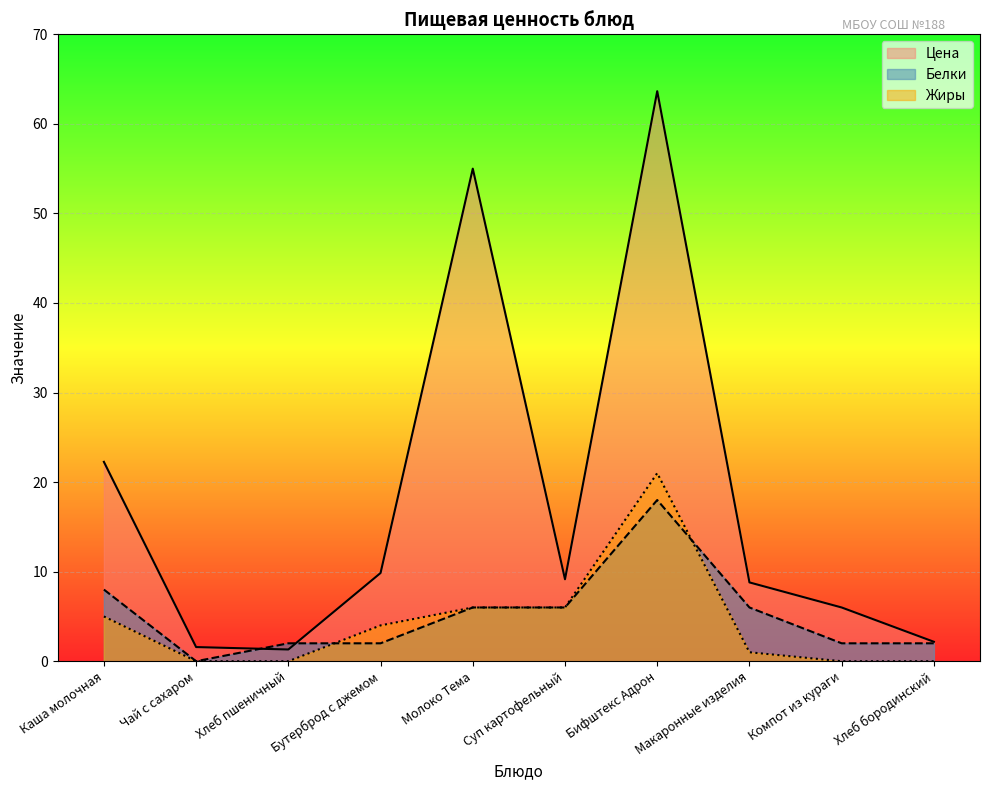

How many lines are shown in the chart?

3